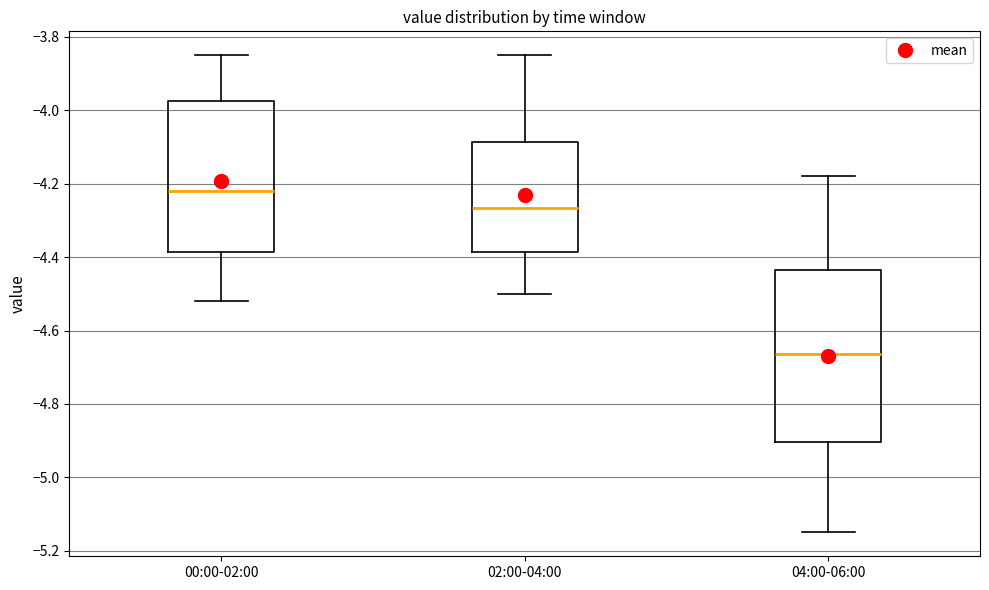

Reading left to right, read every box against the y-axis: the position of its median line, the range the box covers, and the ends of its whiskers. The values are not printed on the chart, so give them approximately, as read against the axis.

00:00-02:00: median -4.22, box -4.38 to -3.98, whiskers -4.52 to -3.84
02:00-04:00: median -4.26, box -4.38 to -4.08, whiskers -4.50 to -3.84
04:00-06:00: median -4.66, box -4.90 to -4.44, whiskers -5.14 to -4.18